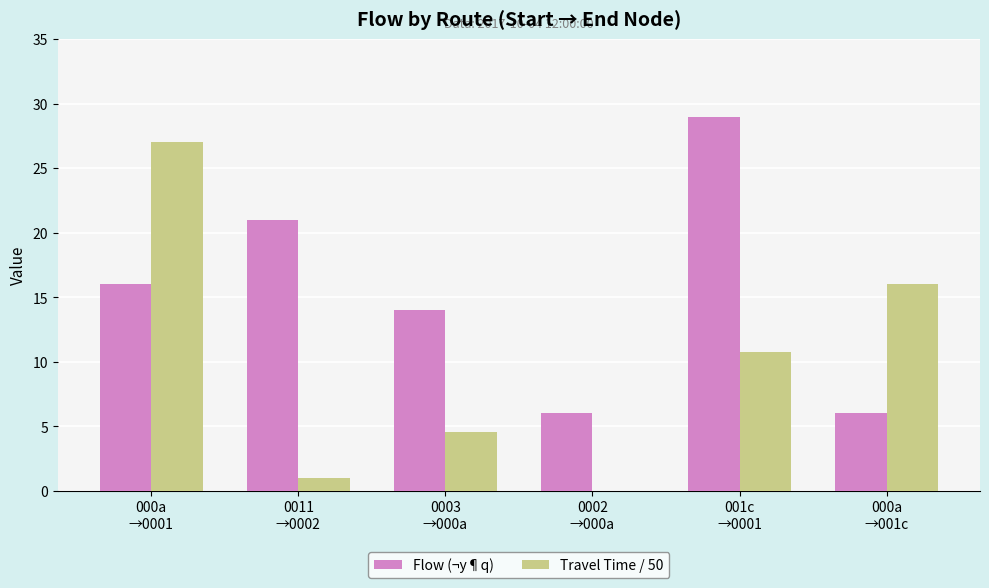

What are all the series names shown in the legend?

Flow (¬y¶q), Travel Time / 50